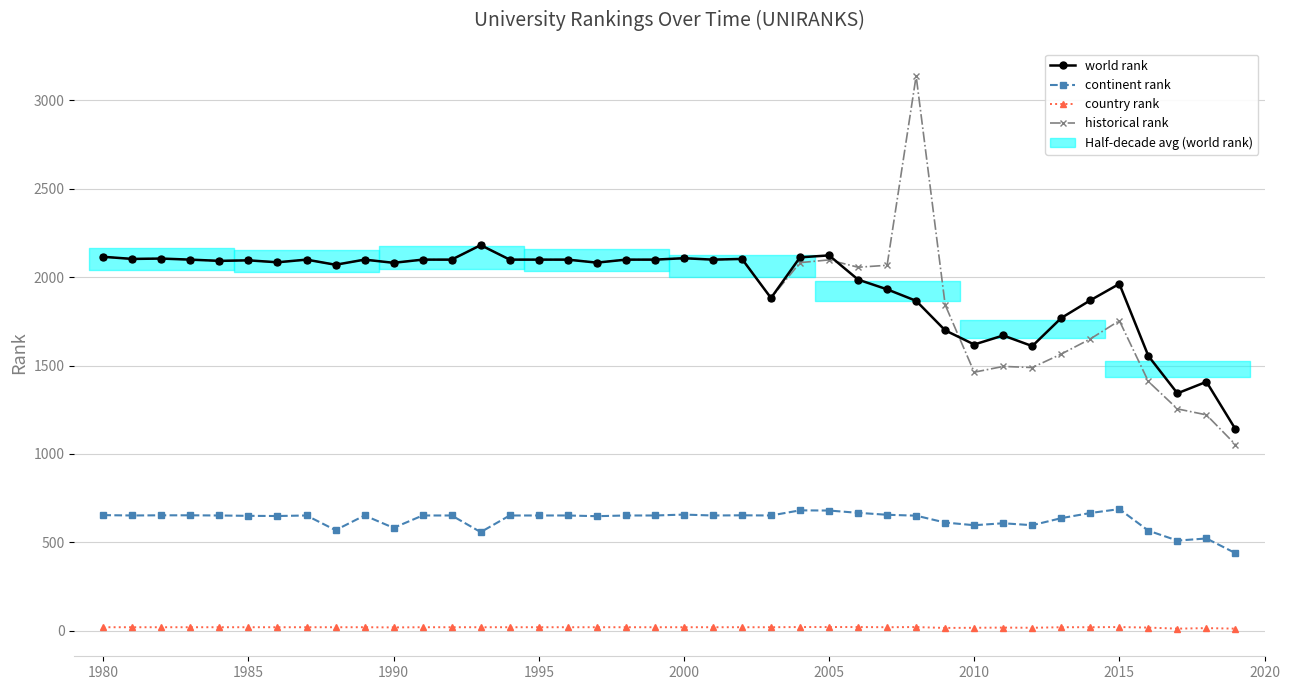

In world rank, how many points are higher than both neighbors (excluding endpoints)?

11